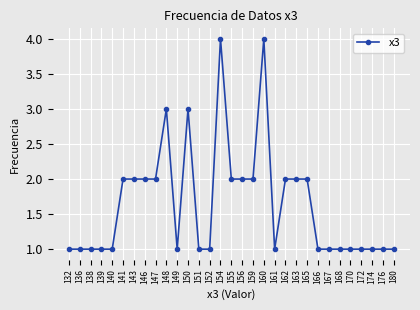

What is the value of the 29th point from the left?

1